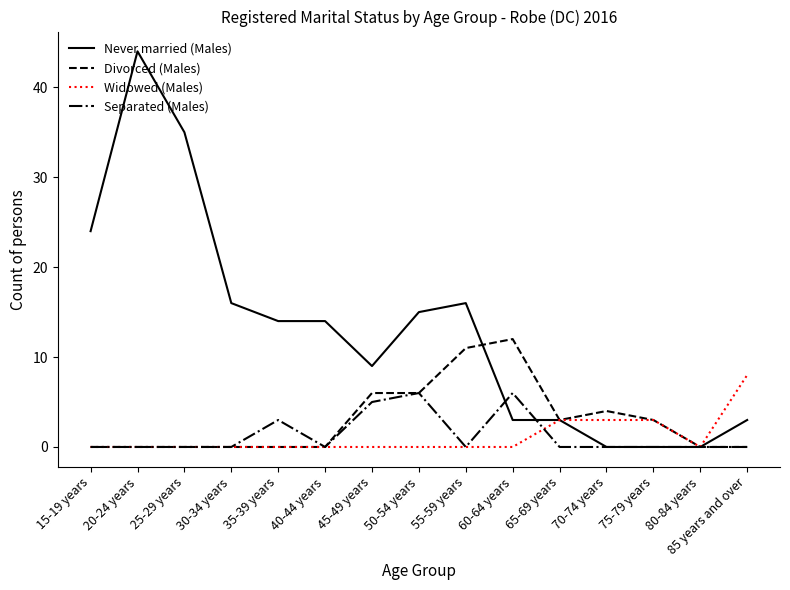

Rank the series by their maximum value, from lowest to highest.

Separated (Males), Widowed (Males), Divorced (Males), Never married (Males)